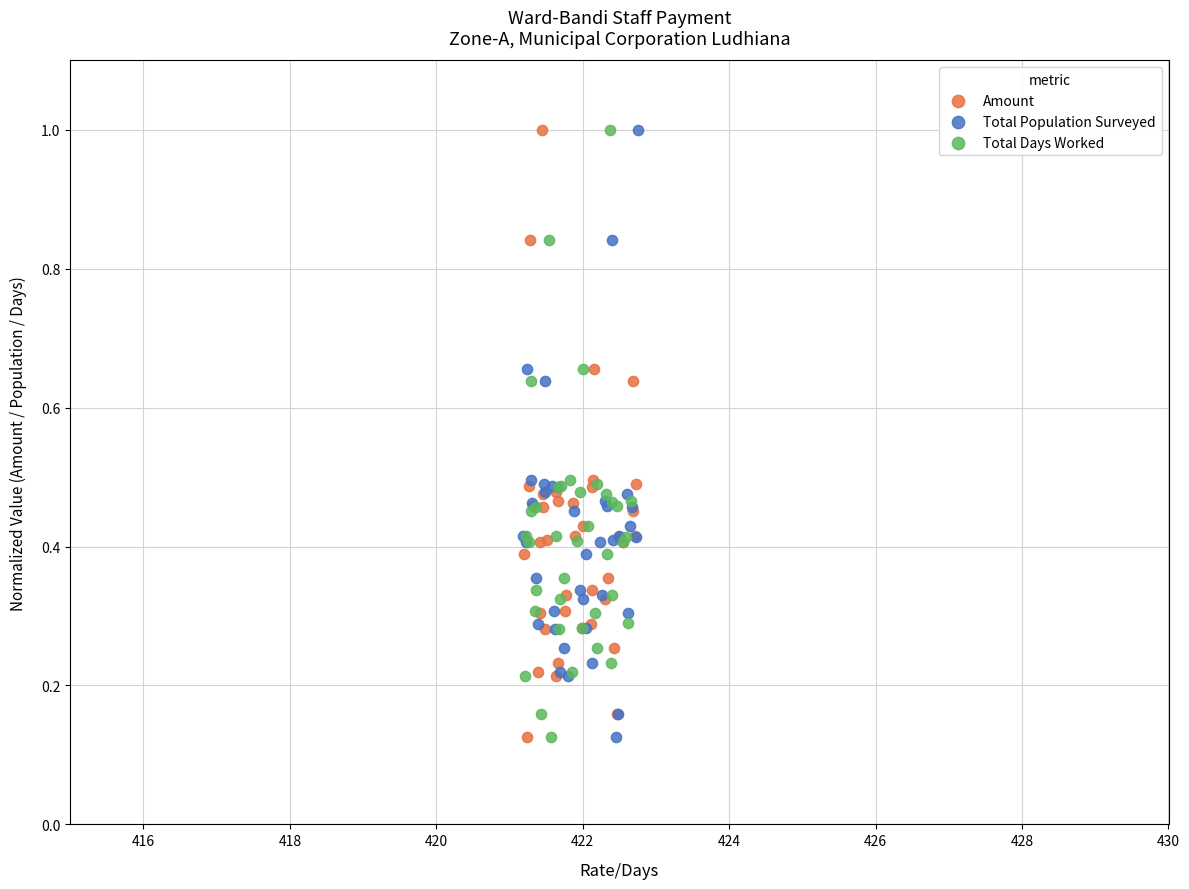

Which series has the widest spread of Y values?

Total Days Worked